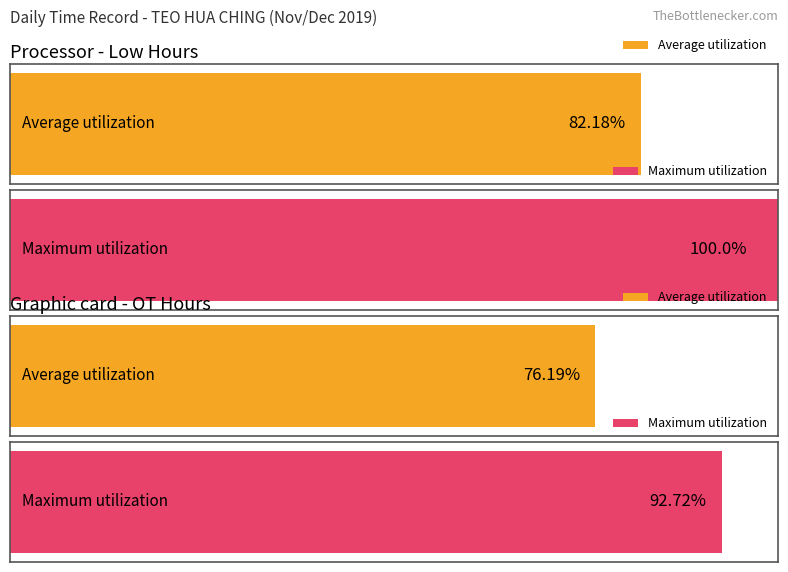

List the series in order of their overall mean, highest first.

Maximum utilization, Average utilization